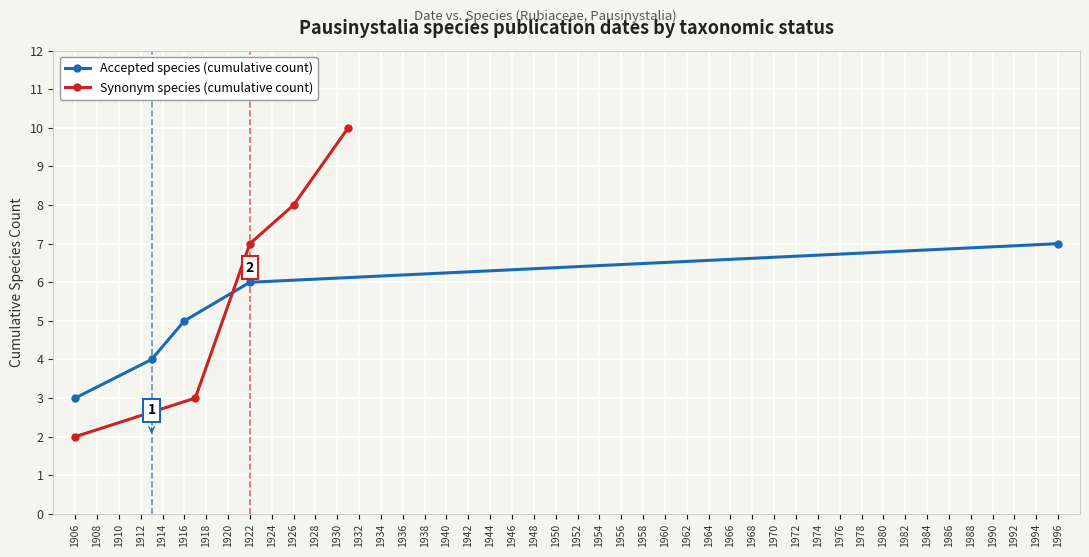

Is it true that Synonym species (cumulative count) equals 3 at 1906?

False